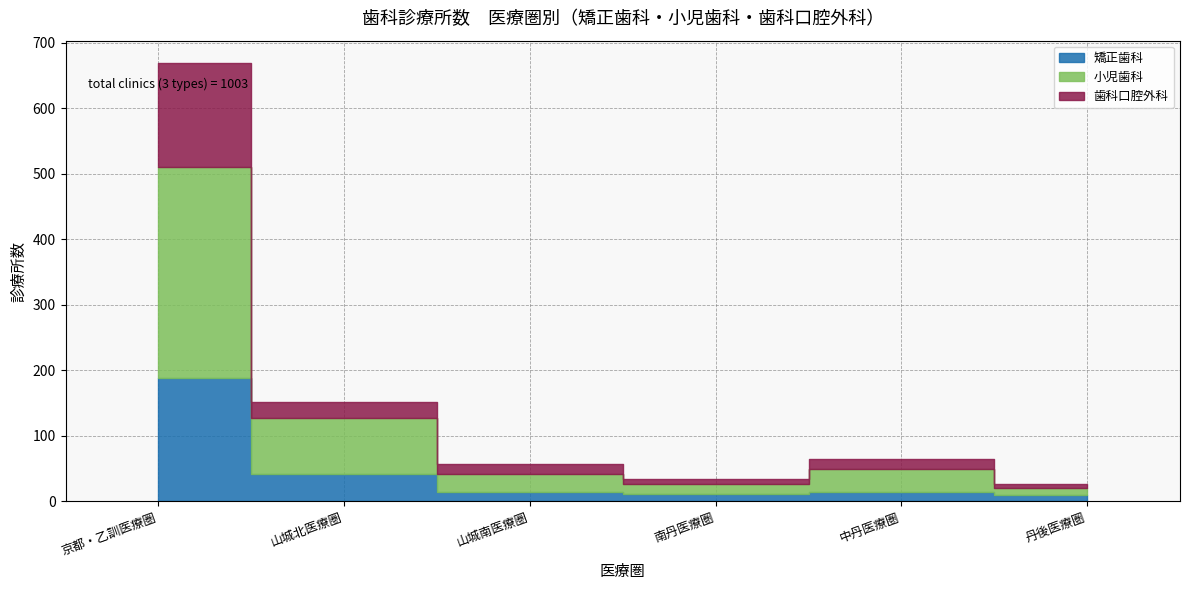

Is the value of 小児歯科 at 山城南医療圏 greater than the value of 歯科口腔外科 at 山城北医療圏?

Yes